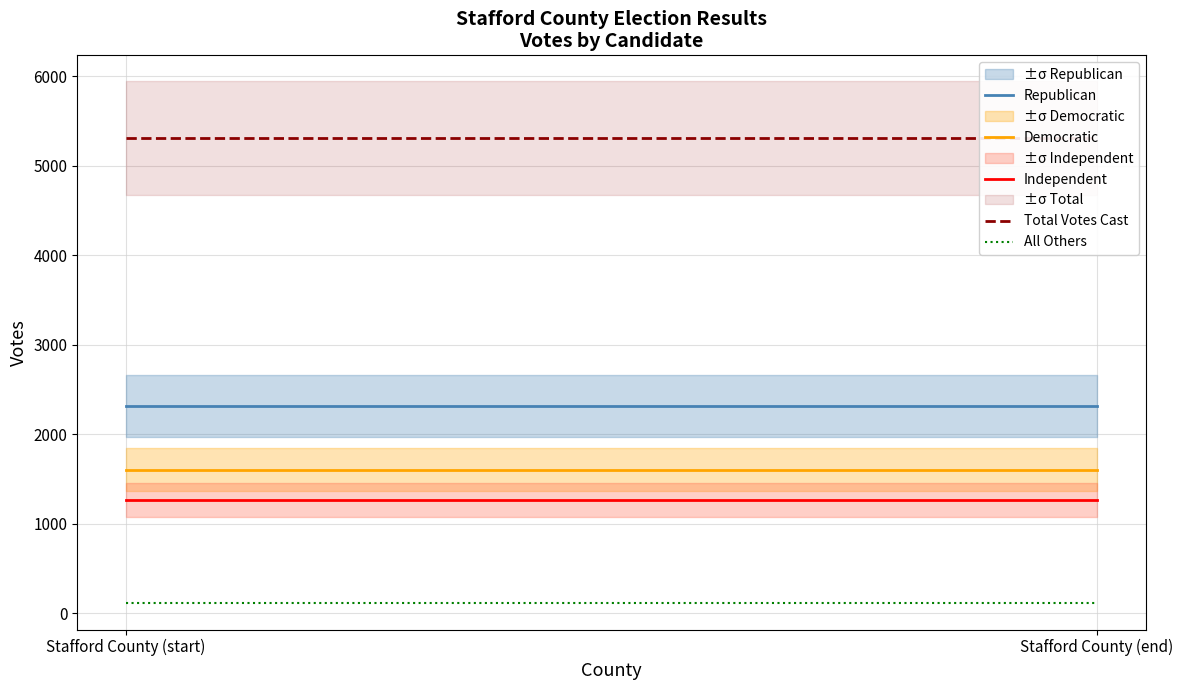

Reading left to right, extract all data points from this chart.

Republican: 2320	2320
Democratic: 1606	1606
Independent: 1266	1266
Total Votes Cast: 5304	5304
All Others: 112	112